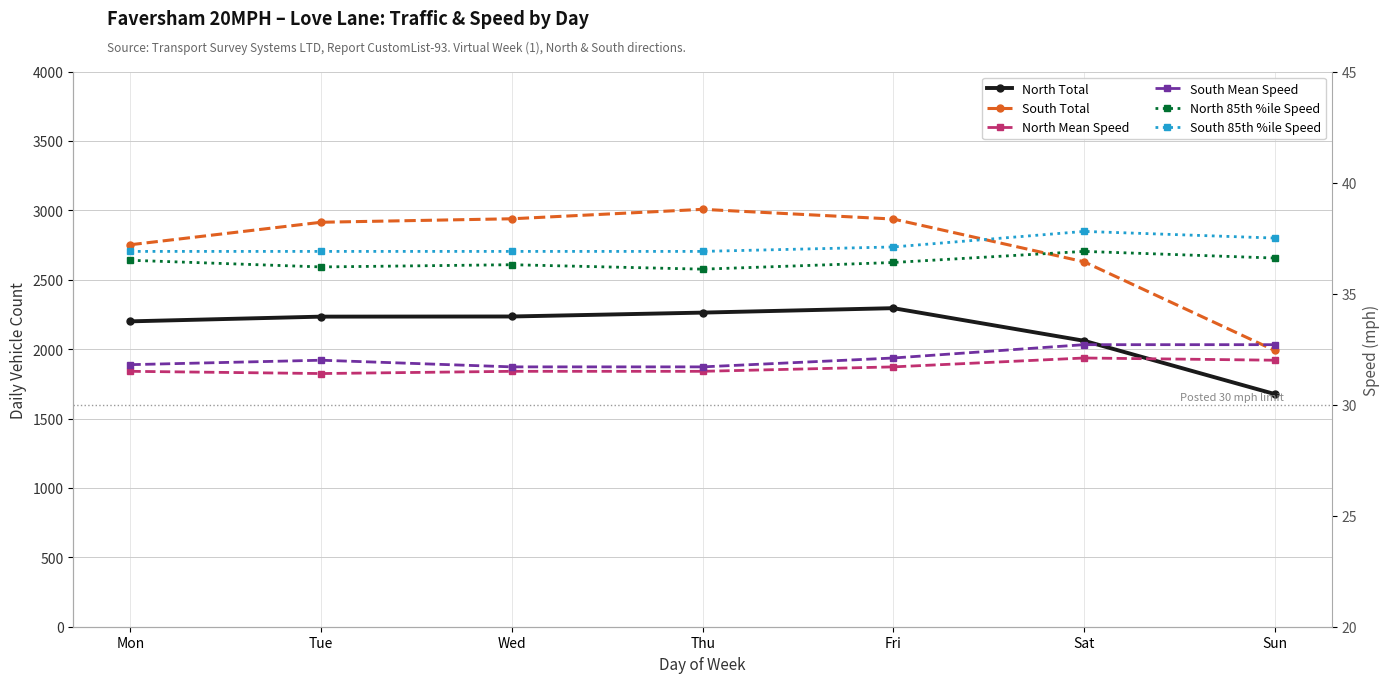

Is the value of South 85th %ile Speed at Wed greater than the value of South Total at Wed?

No